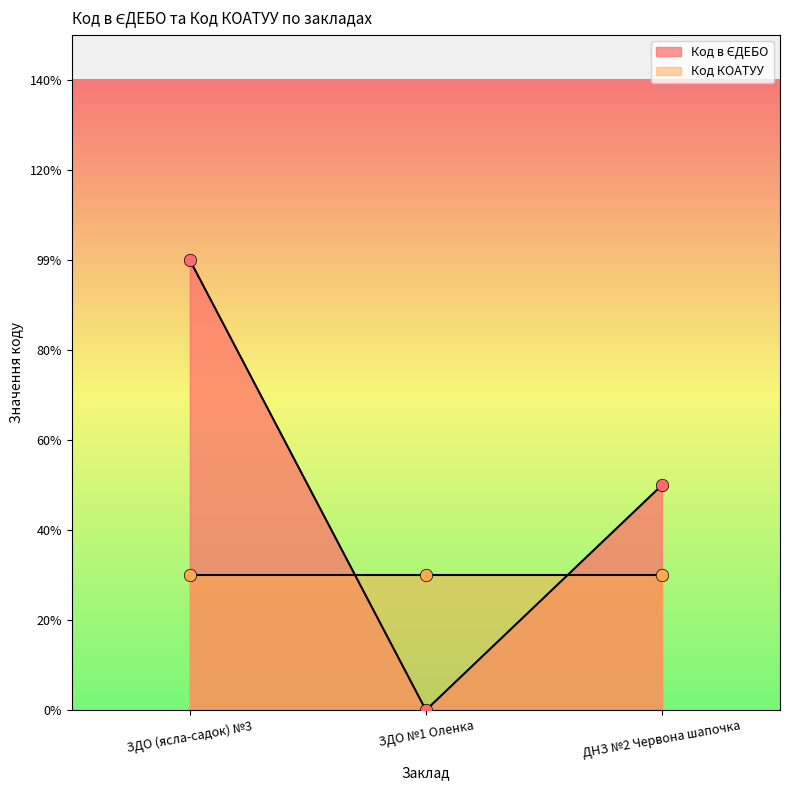

What is the change in value from ЗДО (ясла-садок) №3 to ДНЗ №2 Червона шапочка?

-0.5